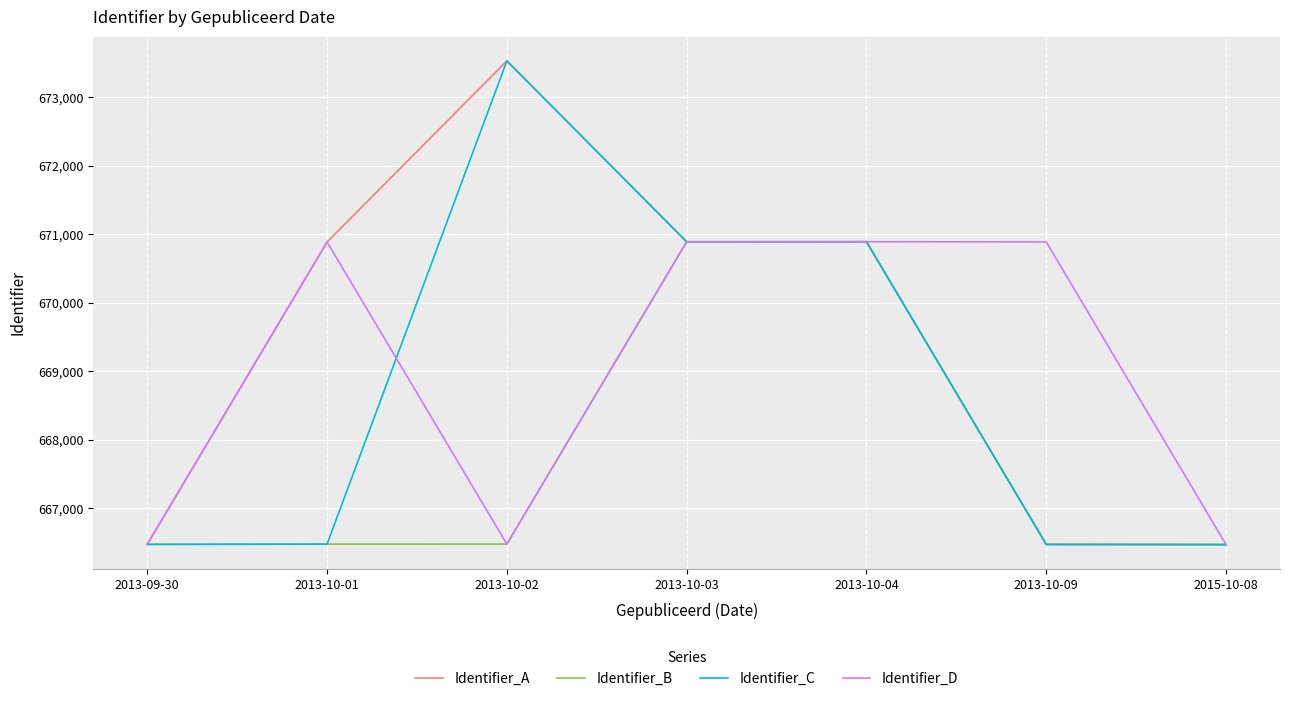

Which series has the largest total across all categories?

Identifier_A